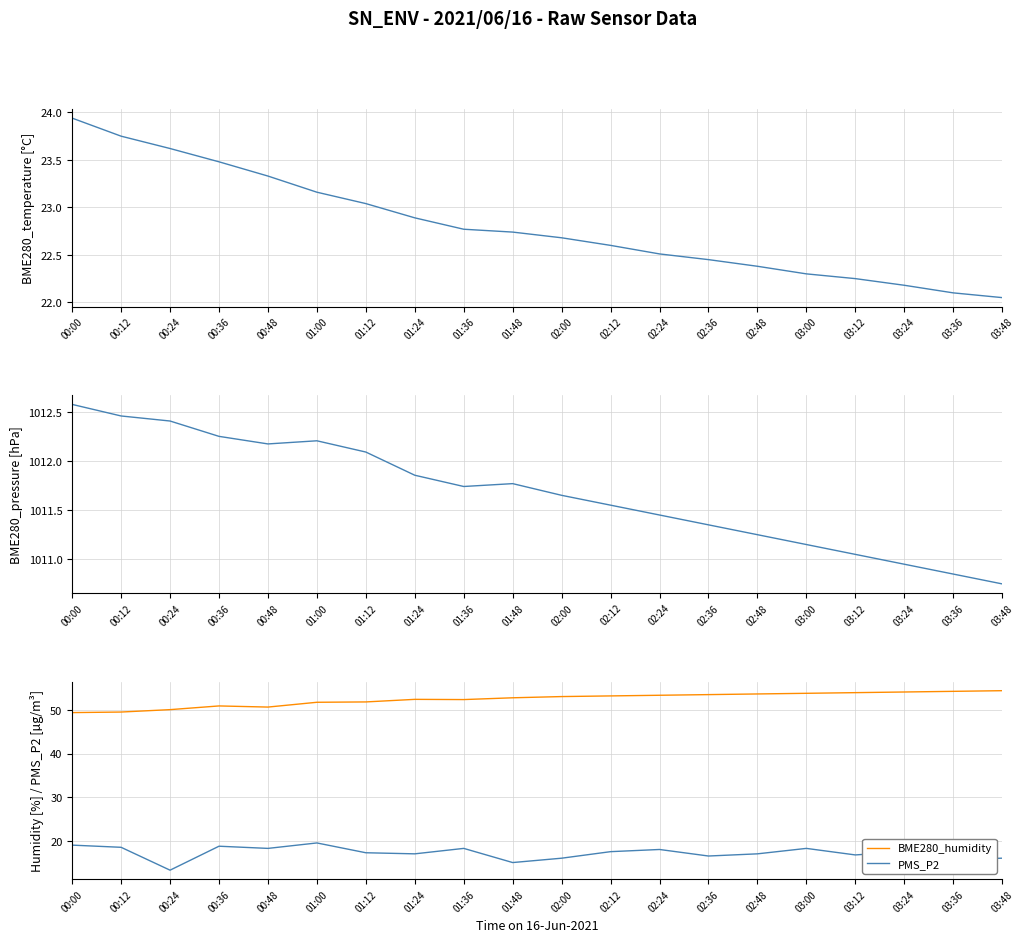

True or false: BME280_temperature and BME280_humidity cross at least once.

False